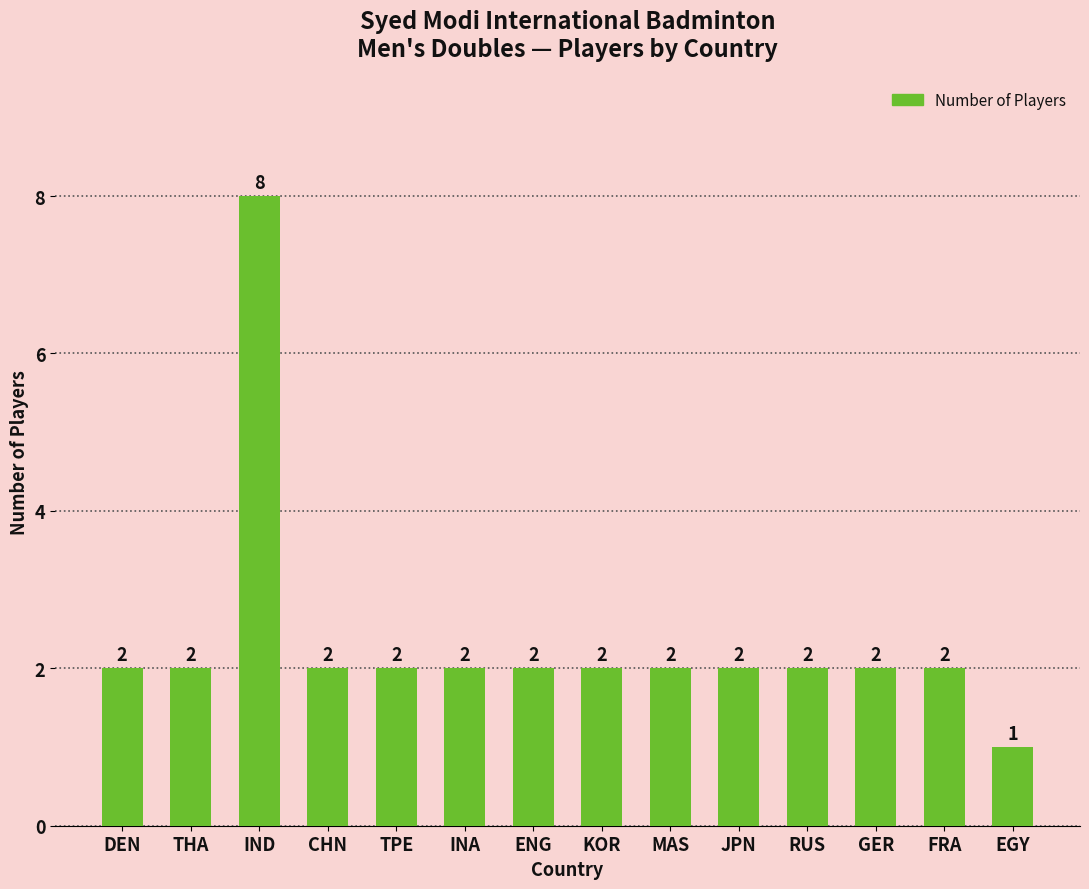

How many values are between 2 and 3?

12